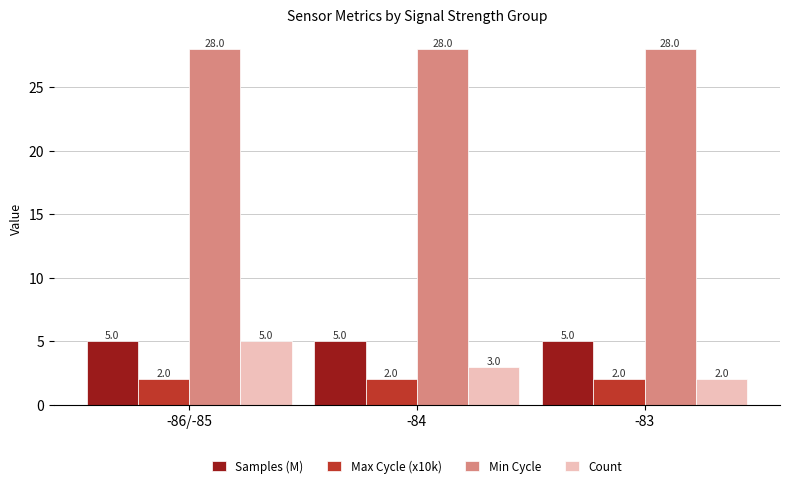

How many distinct data groups are displayed?

4